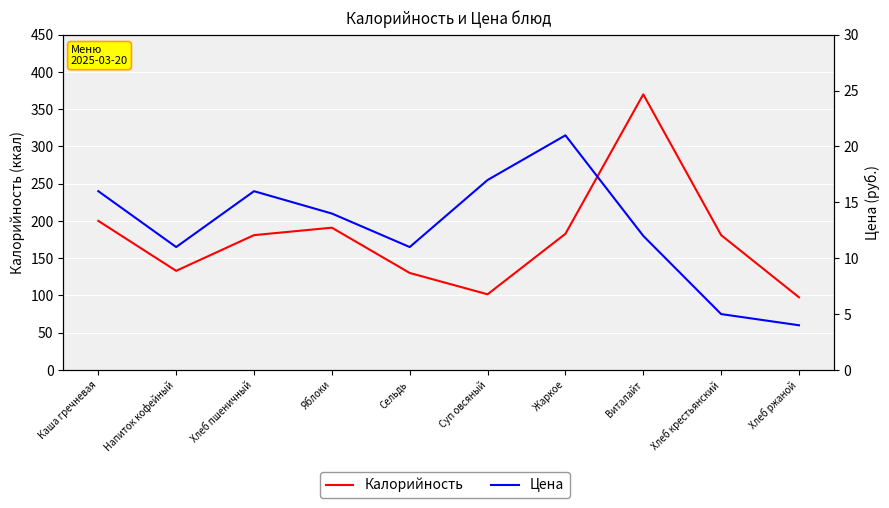

What is the difference between the highest and lowest values at Жаркое?

161.8